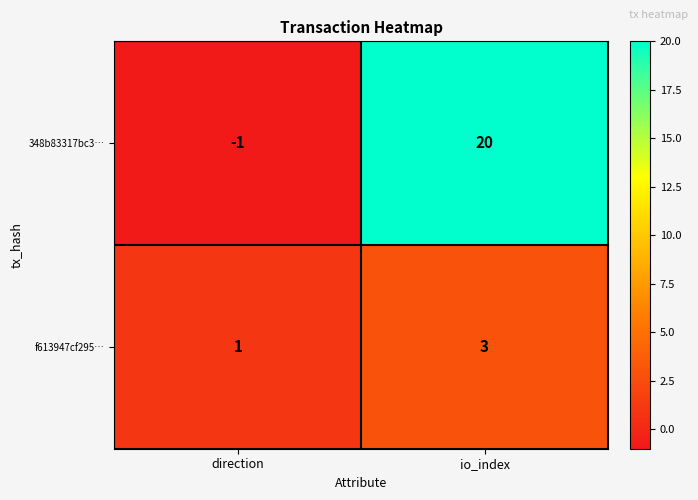

Read the f613947cf295… value at io_index.

3